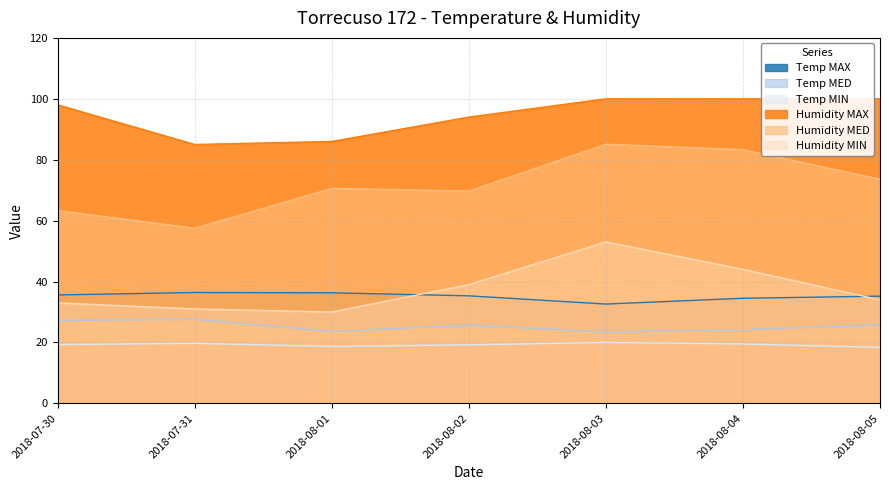

True or false: Temp MAX has a value of 36.3 at 2018-08-01.

True